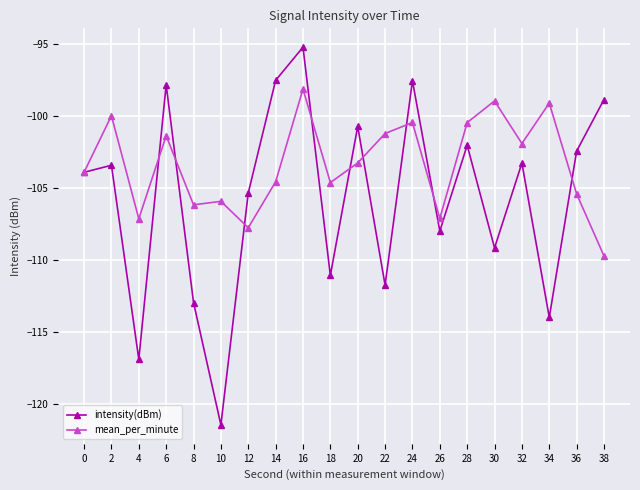

Which series ends up on top after the final intersection of intensity(dBm) and mean_per_minute?

intensity(dBm)